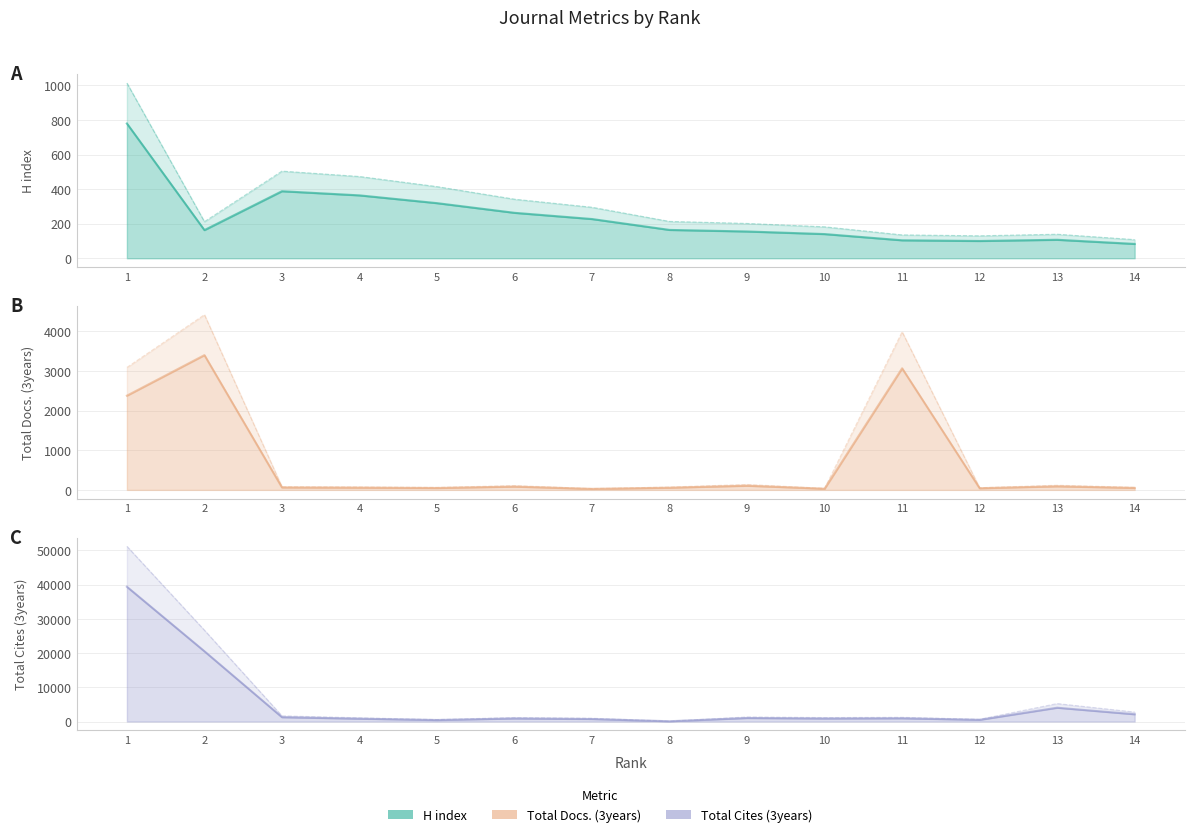

True or false: Total Docs. (3years) has more than 0 interior local peaks.

True